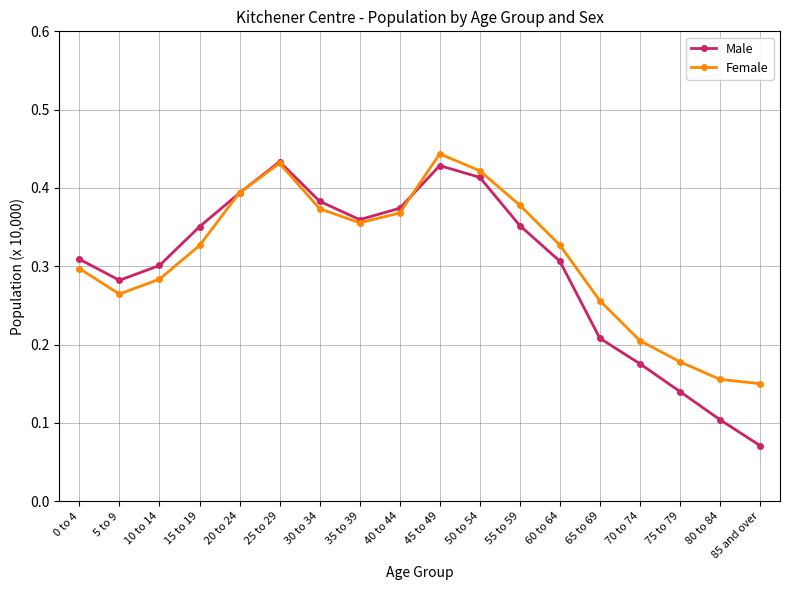

Count the Male values in the range 0 to 1.

18